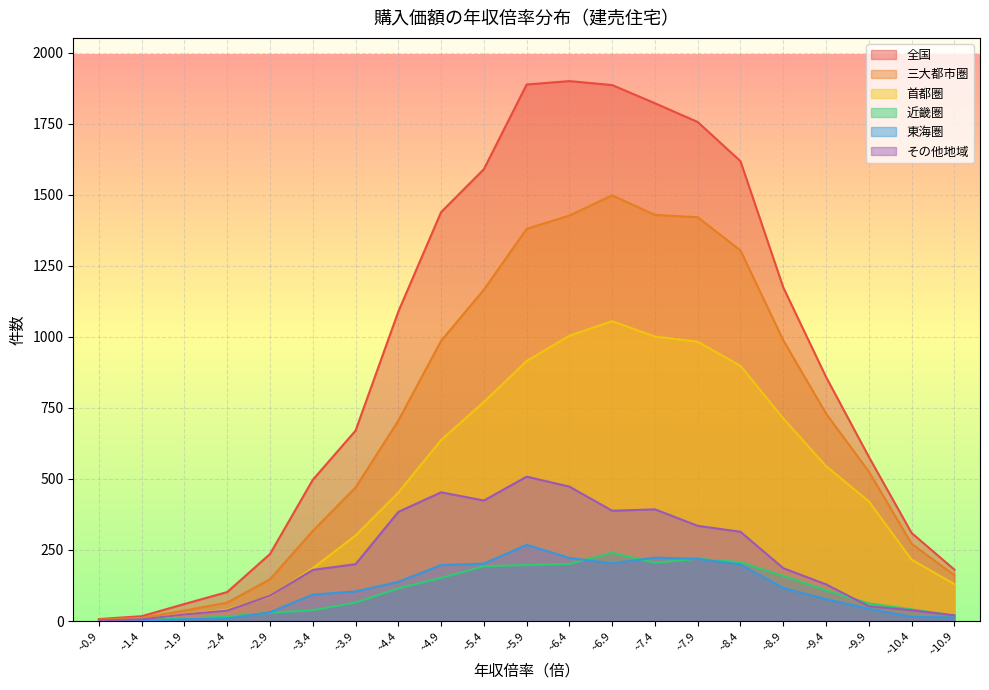

Which label corresponds to the largest value in the chart?

~6.4